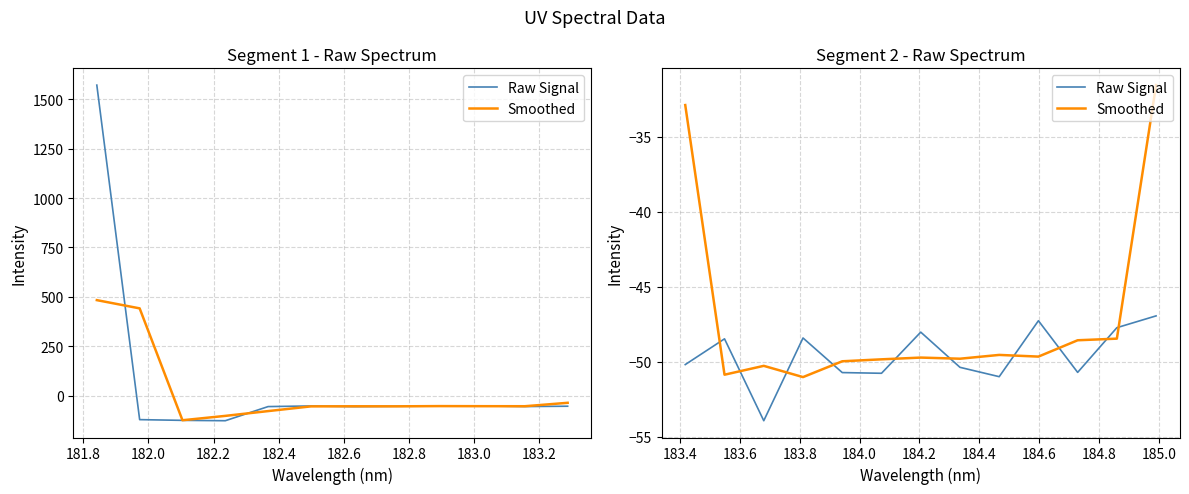

How many data points does each series have?

13